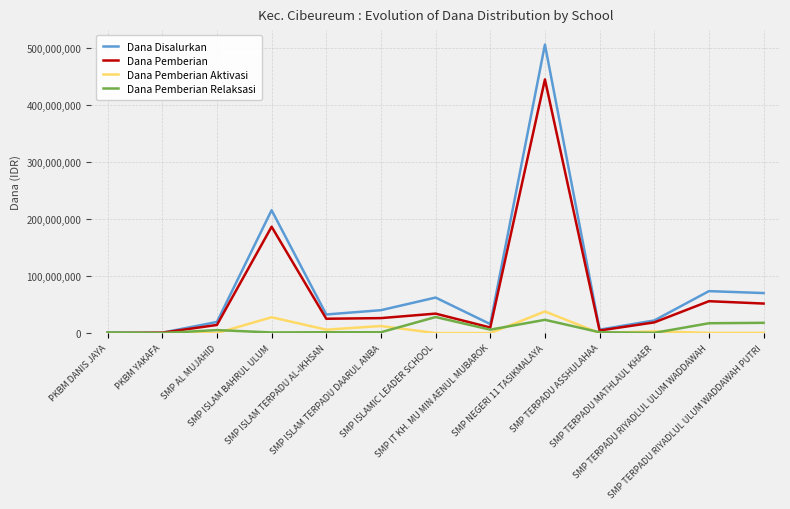

Rank the series by their maximum value, from highest to lowest.

Dana Disalurkan, Dana Pemberian, Dana Pemberian Aktivasi, Dana Pemberian Relaksasi